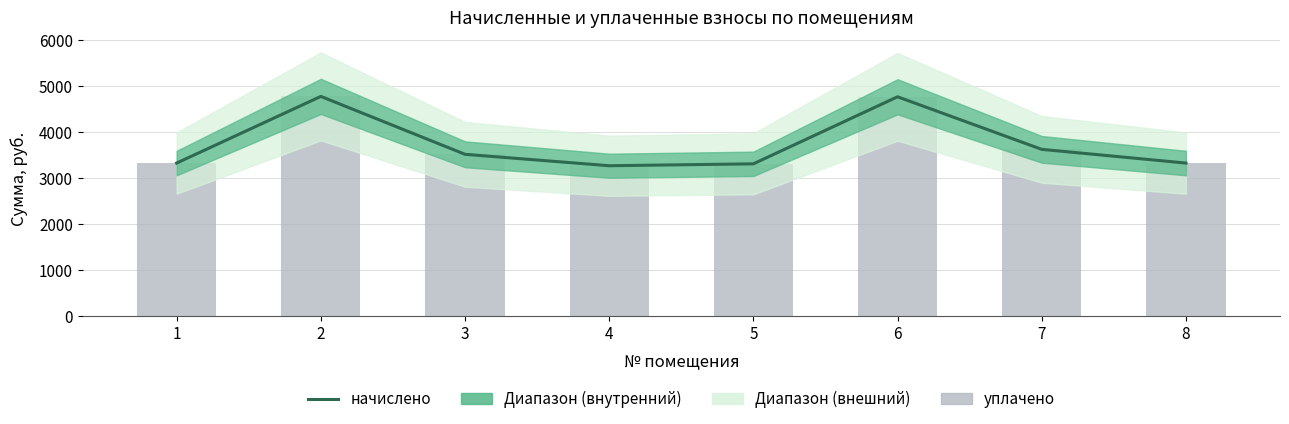

Which series has the largest total across all categories?

начислено